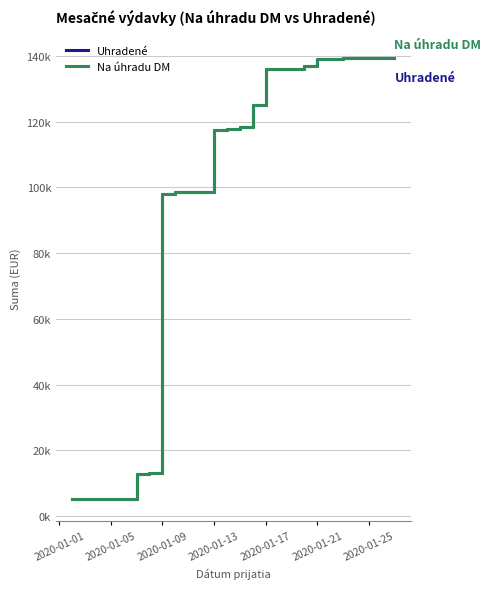

Does the chart have visible grid lines?

Yes